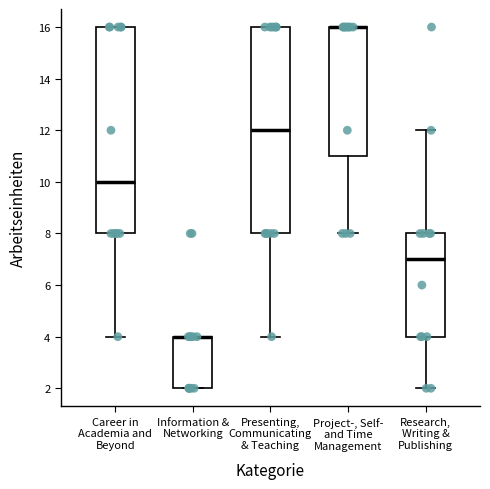

Reading left to right, transcribe this box plot: for each box, give where its median line is, the range the box spans, and where its two whiskers end, as read against the y-axis. The values are not printed on the chart, so give them approximately, as read against the axis.

Career in Academia and Beyond: median 10, box 8 to 16, whiskers 4 to 16
Information & Networking: median 4 (drawn on the box's upper edge), box 2 to 4, whiskers 2 to 4
Presenting, Communicating & Teaching: median 12, box 8 to 16, whiskers 4 to 16
Project-, Self- and Time Management: median 16 (drawn on the box's upper edge), box 11 to 16, whiskers 8 to 16
Research, Writing & Publishing: median 7, box 4 to 8, whiskers 2 to 12